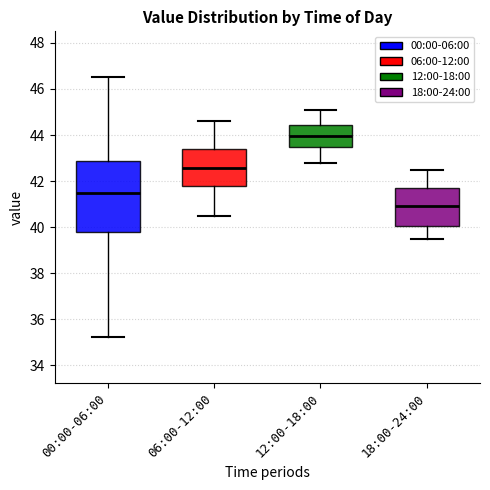

Comparing the boxes themselves (not the whiskers), which one is the tallest?

00:00-06:00